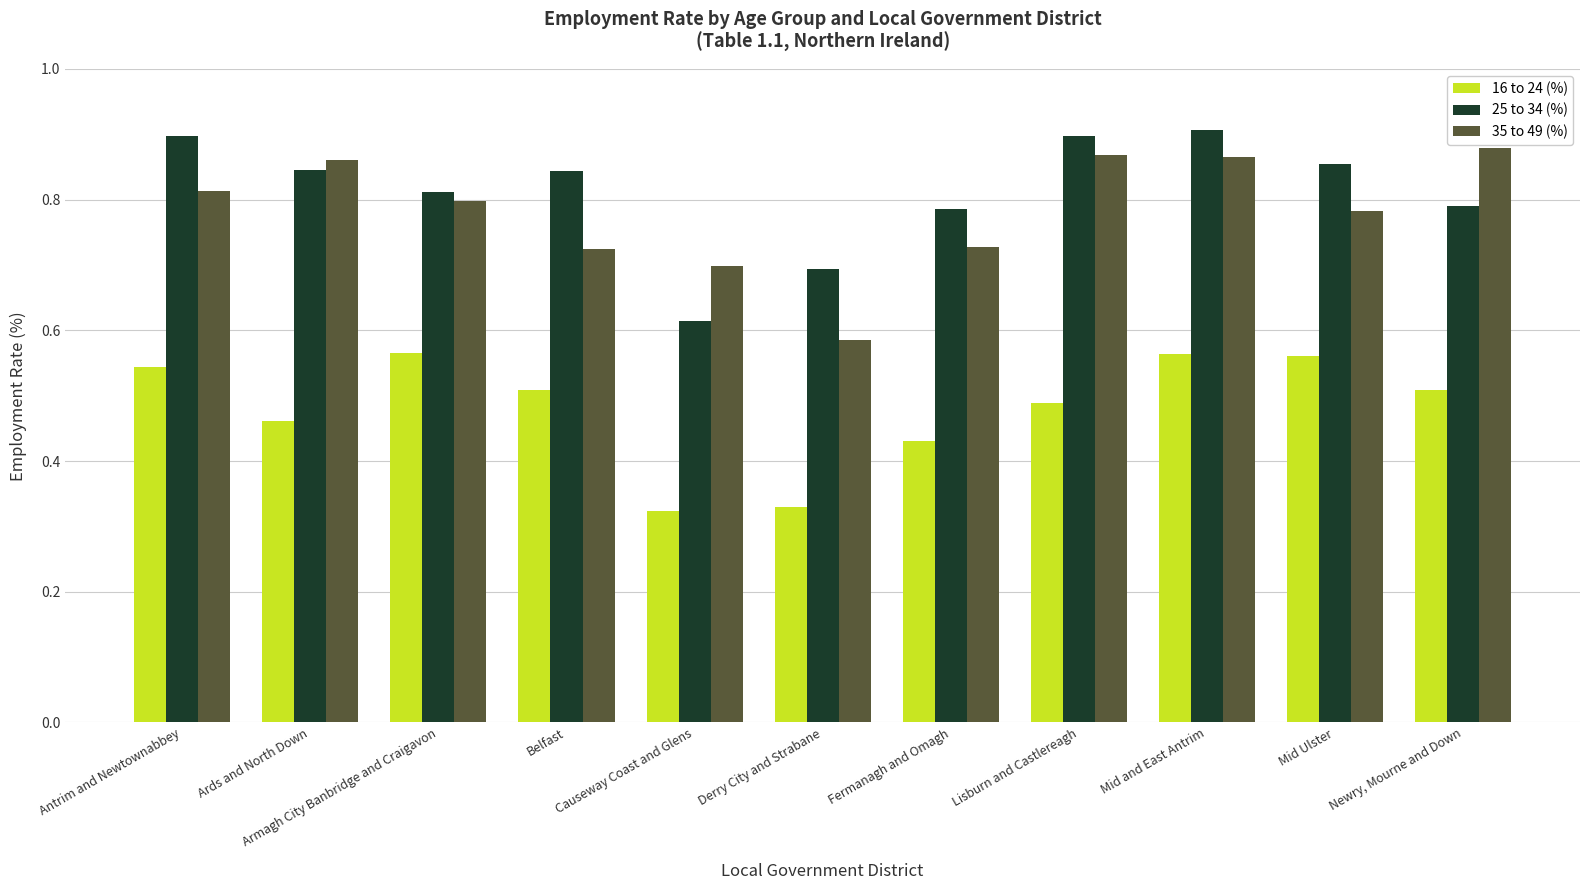

Reading left to right, transcribe all the data shown in this chart.

16 to 24 (%): 54.4	46.2	56.5	50.9	32.4	33.0	43.1	48.9	56.4	56.0	50.8
25 to 34 (%): 89.8	84.6	81.2	84.4	61.4	69.4	78.5	89.8	90.7	85.5	79.1
35 to 49 (%): 81.3	86.1	79.8	72.5	69.8	58.5	72.8	86.9	86.6	78.3	87.9